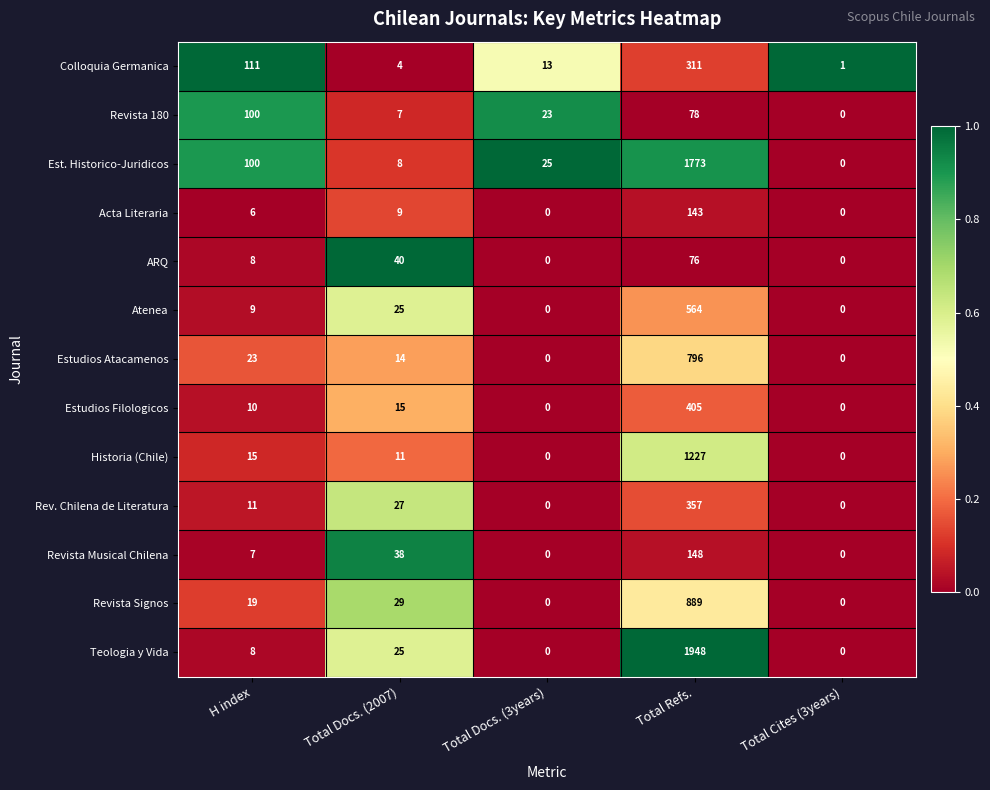

What is the difference between the maximum and minimum values in the Estudios Filologicos series?

405